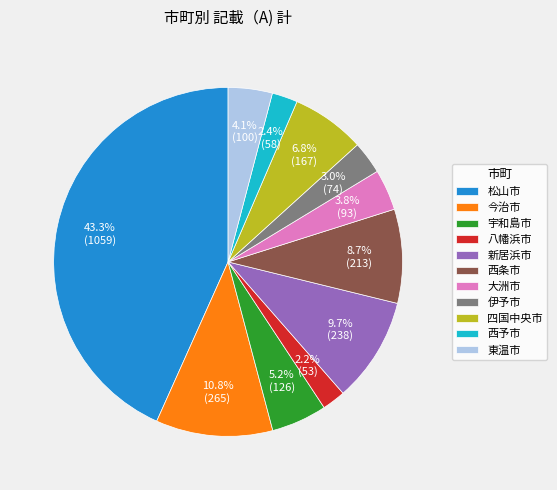

To the nearest percent, what is the difference between the 宇和島市 and 伊予市 slice percentages?

2%